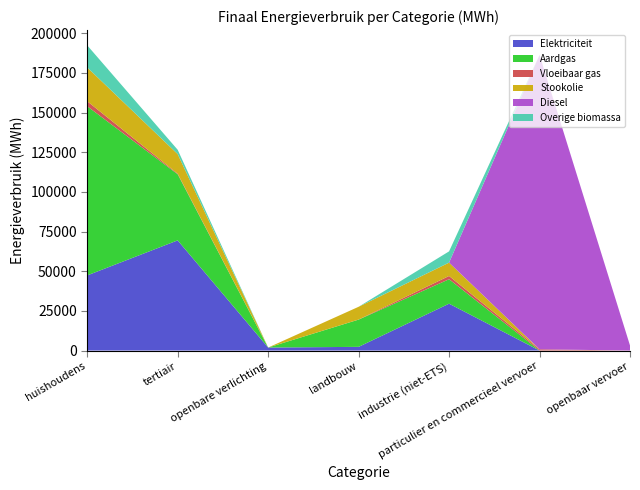

Reading left to right, extract all data points from this chart.

Elektriciteit: 47384.2	69476.8	1904.3	2335.6	29554.2	13.3	0.0
Aardgas: 106652.6	41668.1	0.0	17174.9	15416.0	22.7	0.0
Vloeibaar gas: 3166.0	376.0	0.0	29.4	2059.8	764.8	0.0
Stookolie: 21306.7	12354.4	0.0	8058.5	8418.3	0.0	0.0
Diesel: 0.0	0.0	0.0	0.0	0.0	185628.2	3217.0
Overige biomassa: 13926.3	2720.2	0.0	0.0	7091.4	0.0	0.0